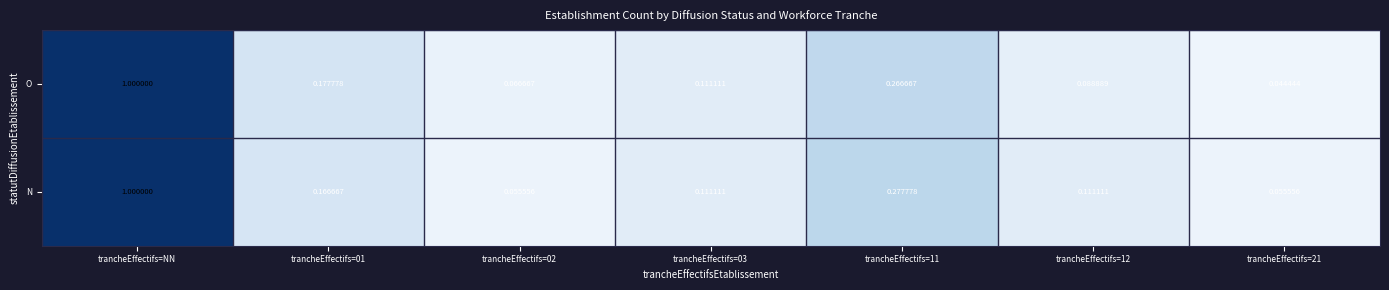

Which label corresponds to the smallest value in the chart?

trancheEffectifs=21